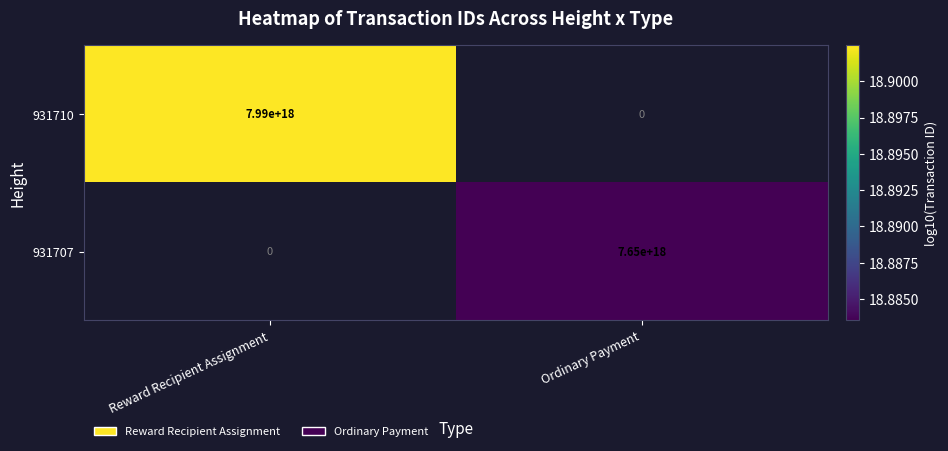

The value of 931710 at Reward Recipient Assignment is 7990000000000000000. True or false?

True